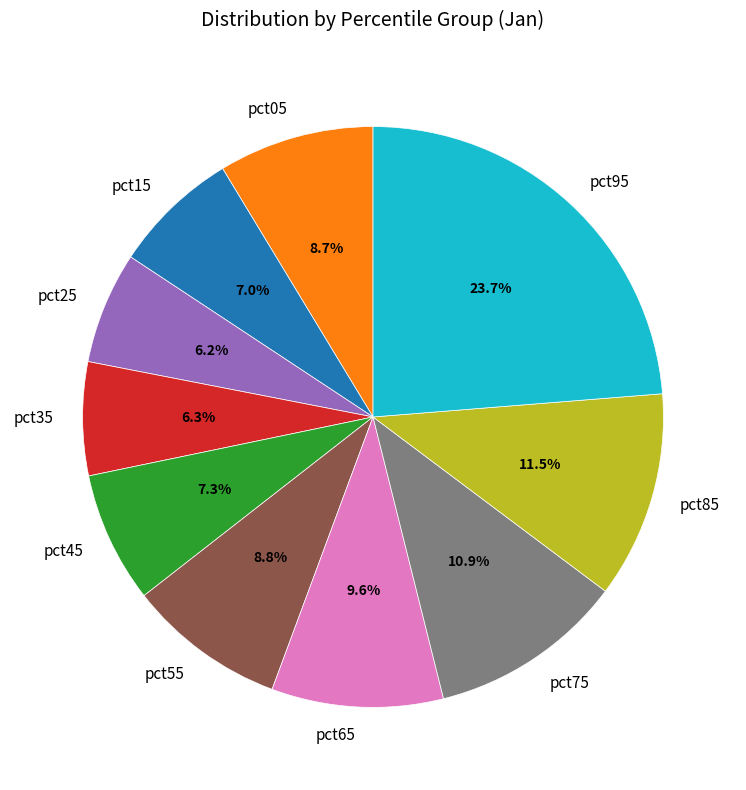

Do pct85 and pct45 together represent more than half of the pie?

No